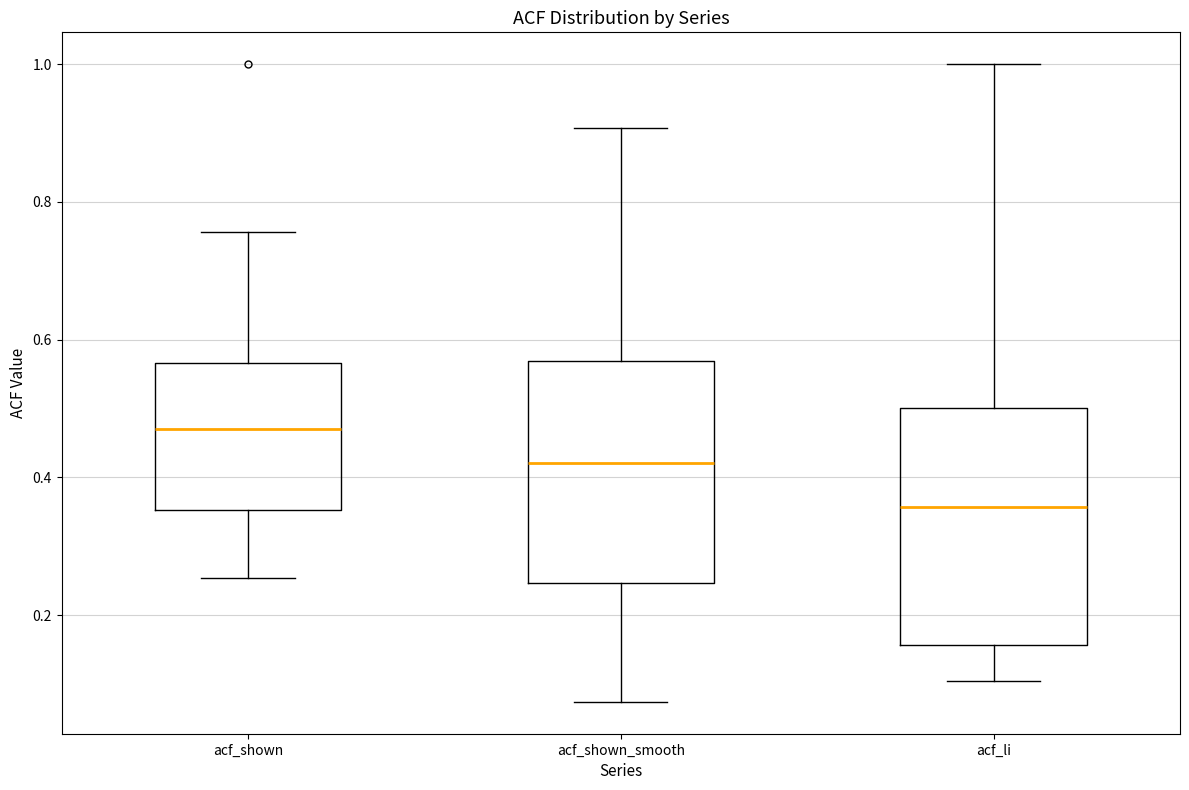

Reading left to right, transcribe this box plot: for each box, give where its median line is, the range the box spans, and where its two whiskers end, as read against the y-axis. The values are not printed on the chart, so give them approximately, as read against the axis.

acf_shown: median 0.48, box 0.36 to 0.56, whiskers 0.26 to 0.76
acf_shown_smooth: median 0.42, box 0.24 to 0.56, whiskers 0.08 to 0.90
acf_li: median 0.36, box 0.16 to 0.50, whiskers 0.10 to 1.00